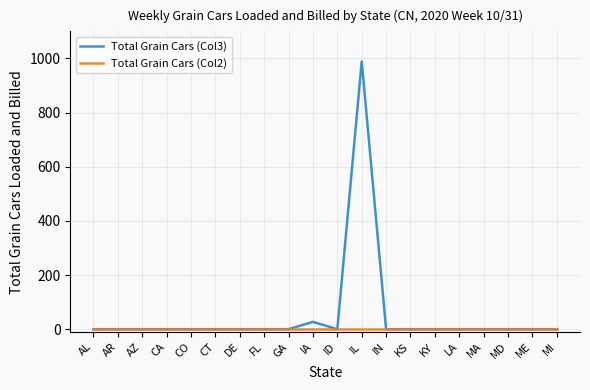

Which category has the highest value in the Total Grain Cars (Col3) series?

IL